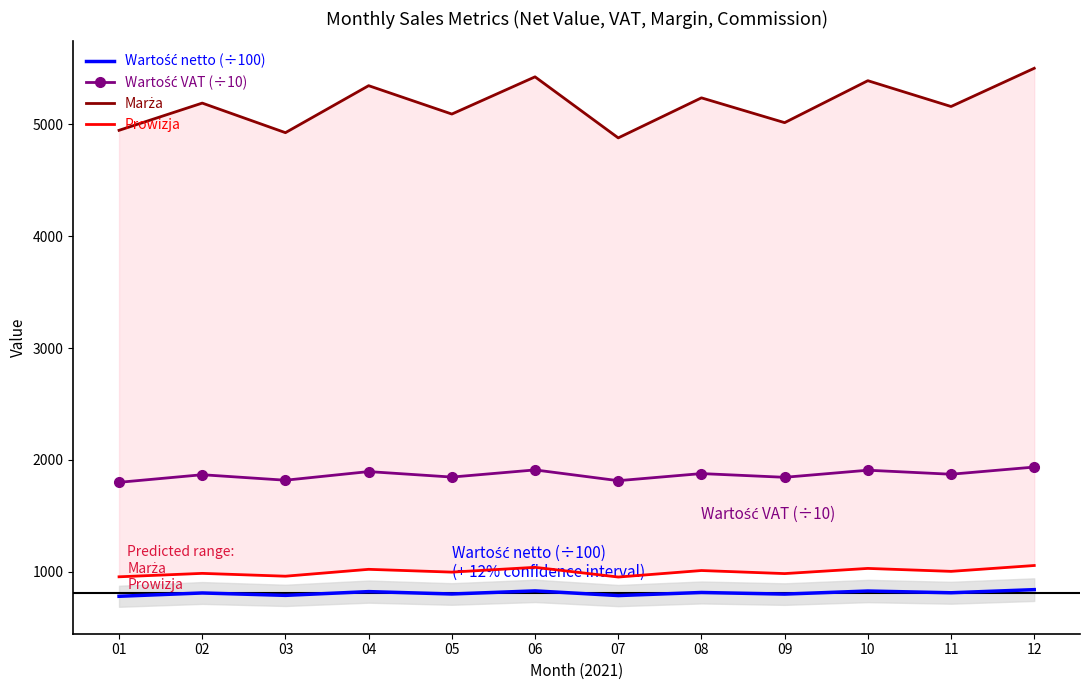

What is the difference between the Wartość VAT (÷10) values at 12 and 02?

68.4